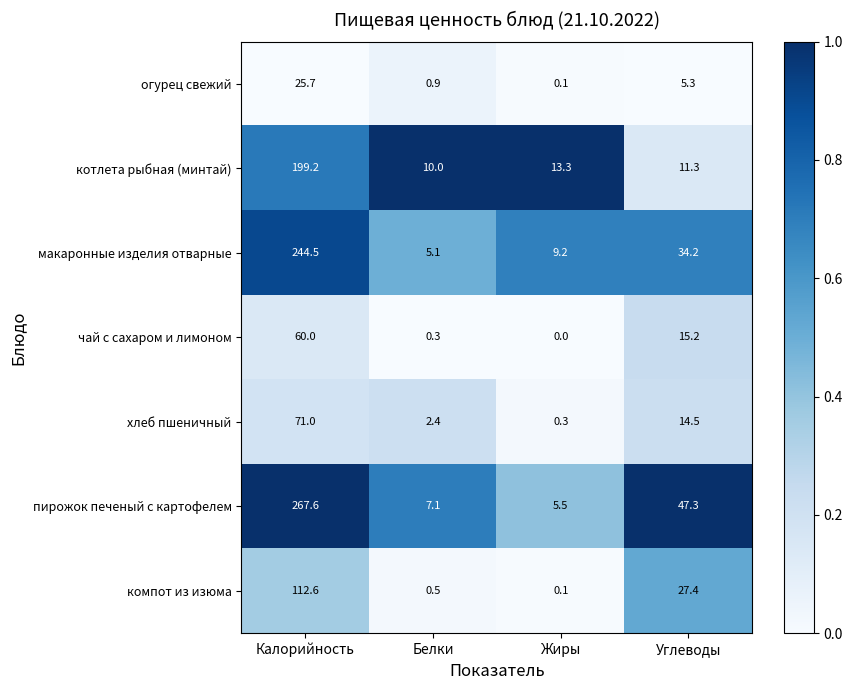

Is it true that котлета рыбная (минтай) equals 11.3 at Углеводы?

True